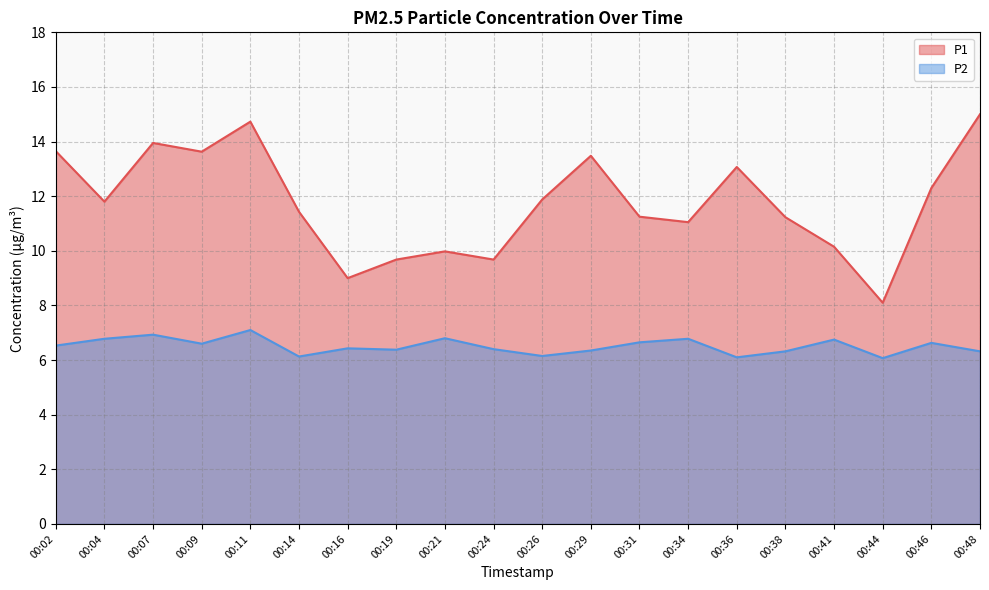

True or false: P2 and P1 cross at least once.

False